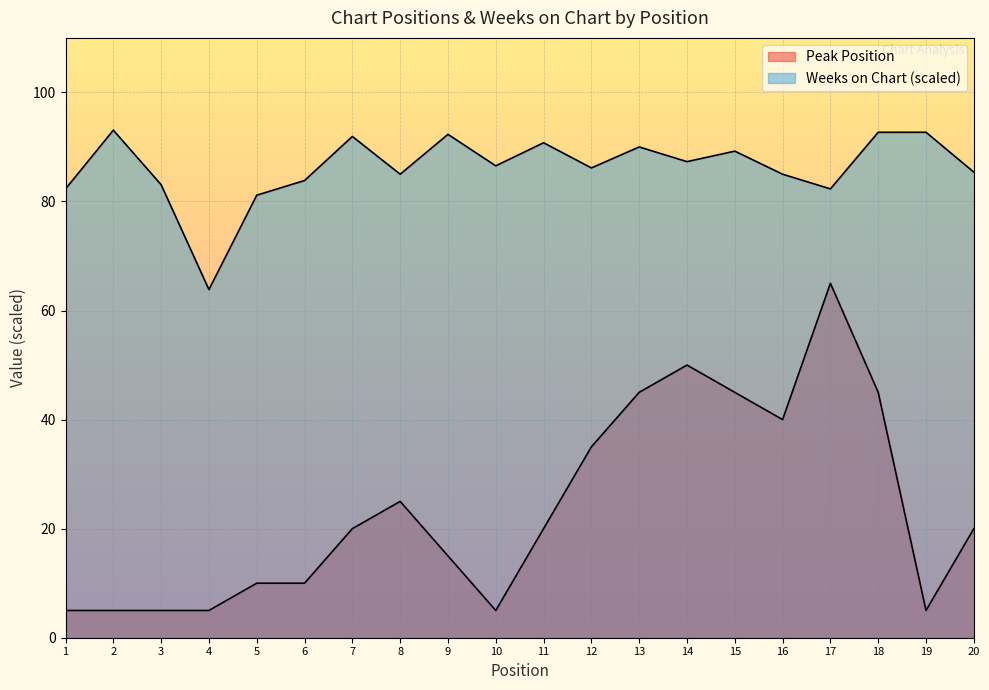

What is the sum of the Weeks on Chart values at 1 and 13?

172.3